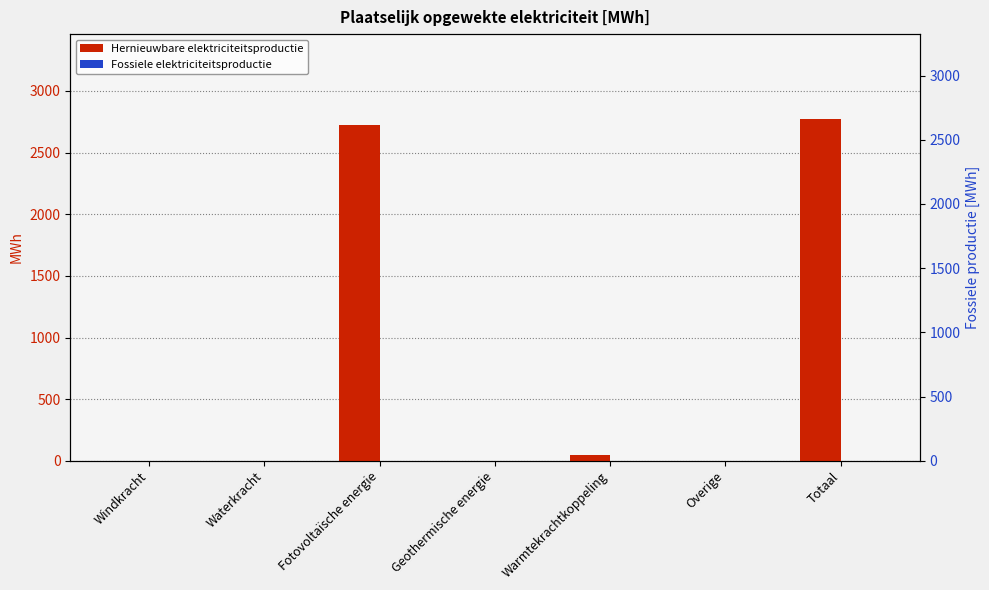

What is the highest value of the Hernieuwbare elektriciteitsproductie series?

2769.0